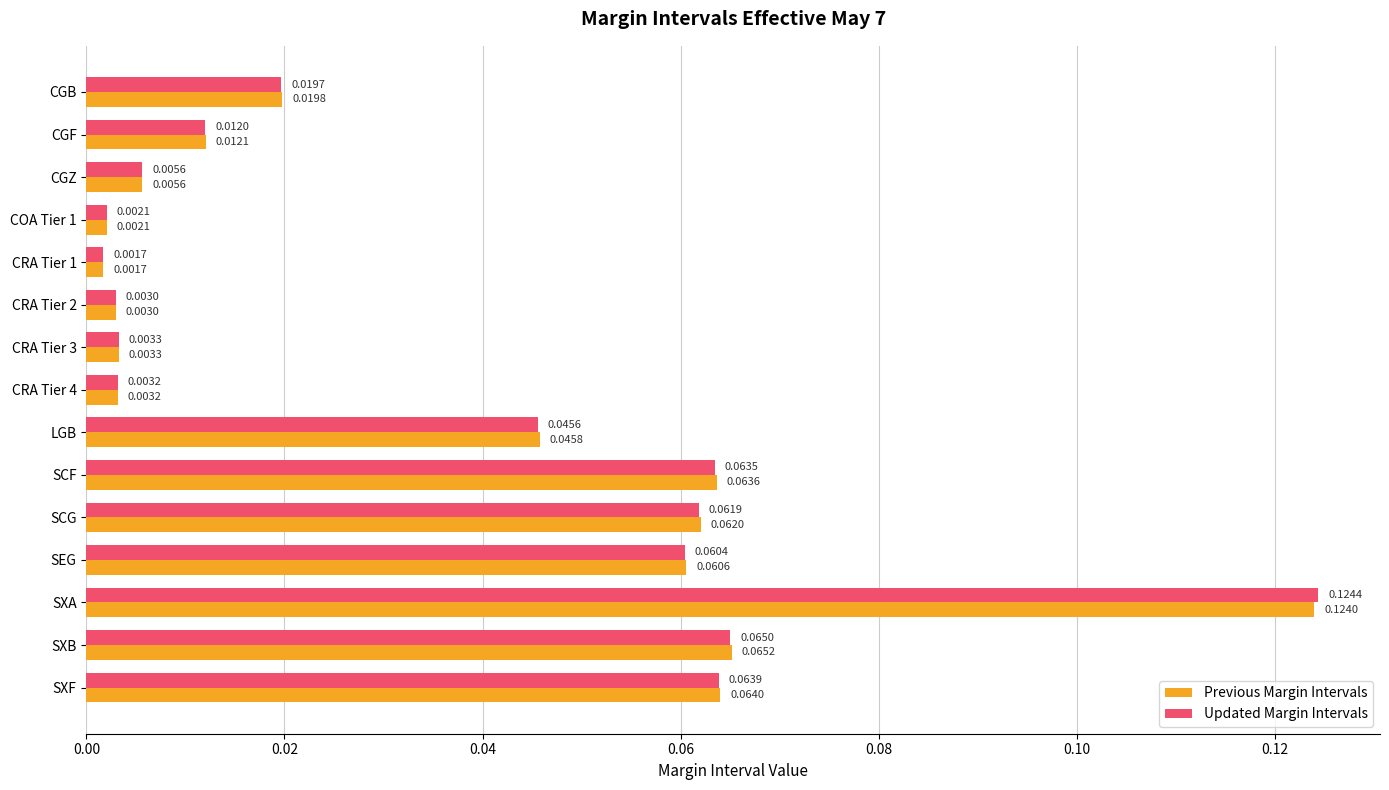

What is the sum of all Updated Margin Intervals values?

0.5